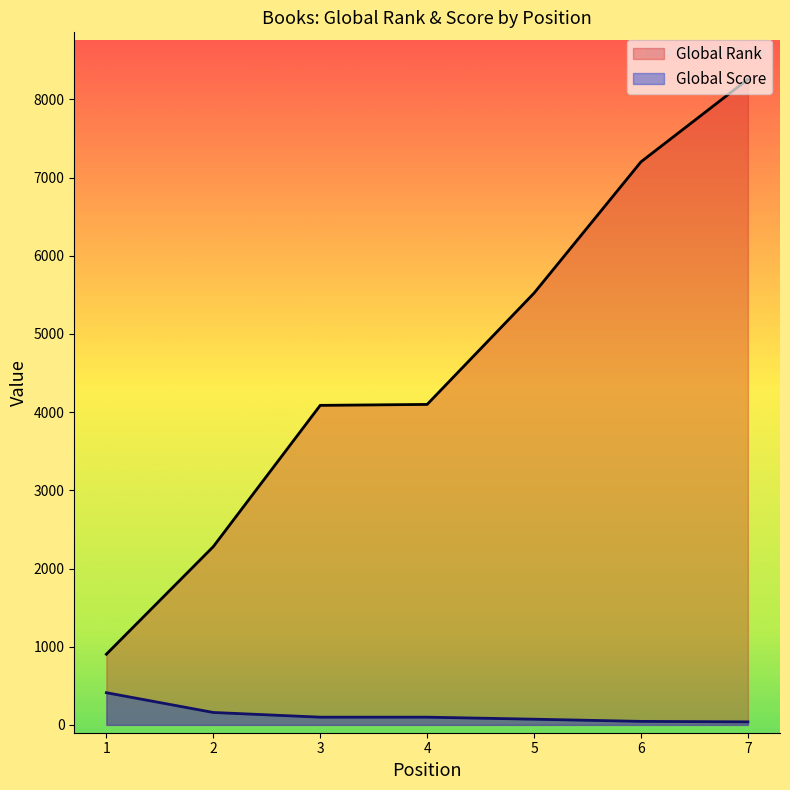

Is the value of Global Rank at 6 greater than the value of Global Score at 5?

Yes